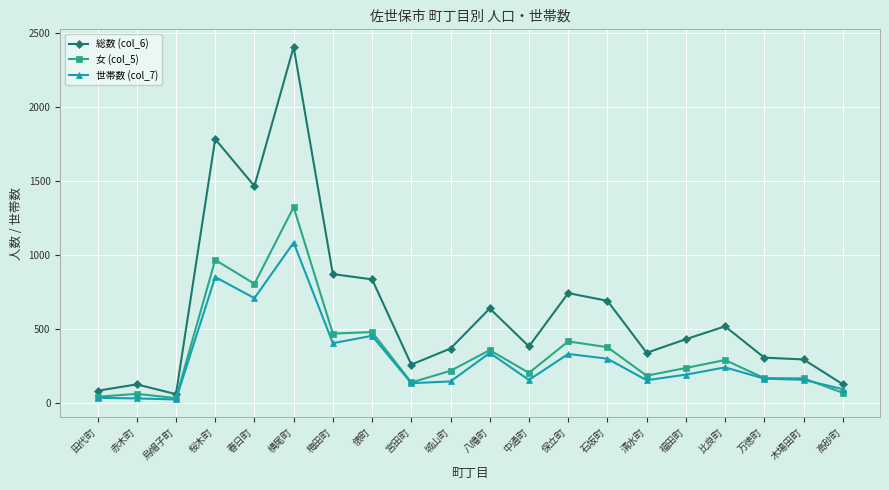

List the series in order of their peak value, lowest first.

世帯数 (col_7), 女 (col_5), 総数 (col_6)